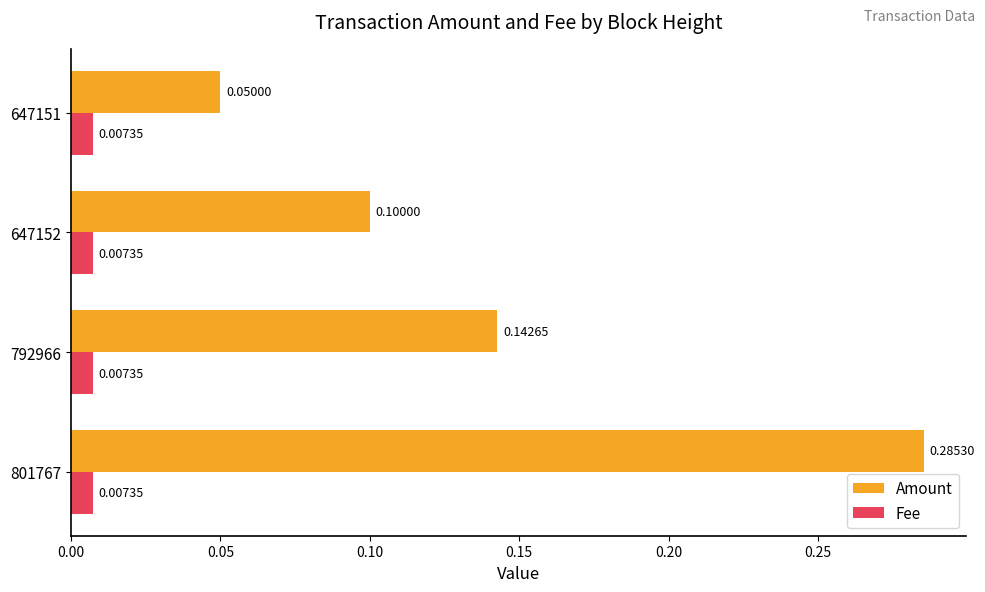

Which series has the largest range (max minus min)?

Amount